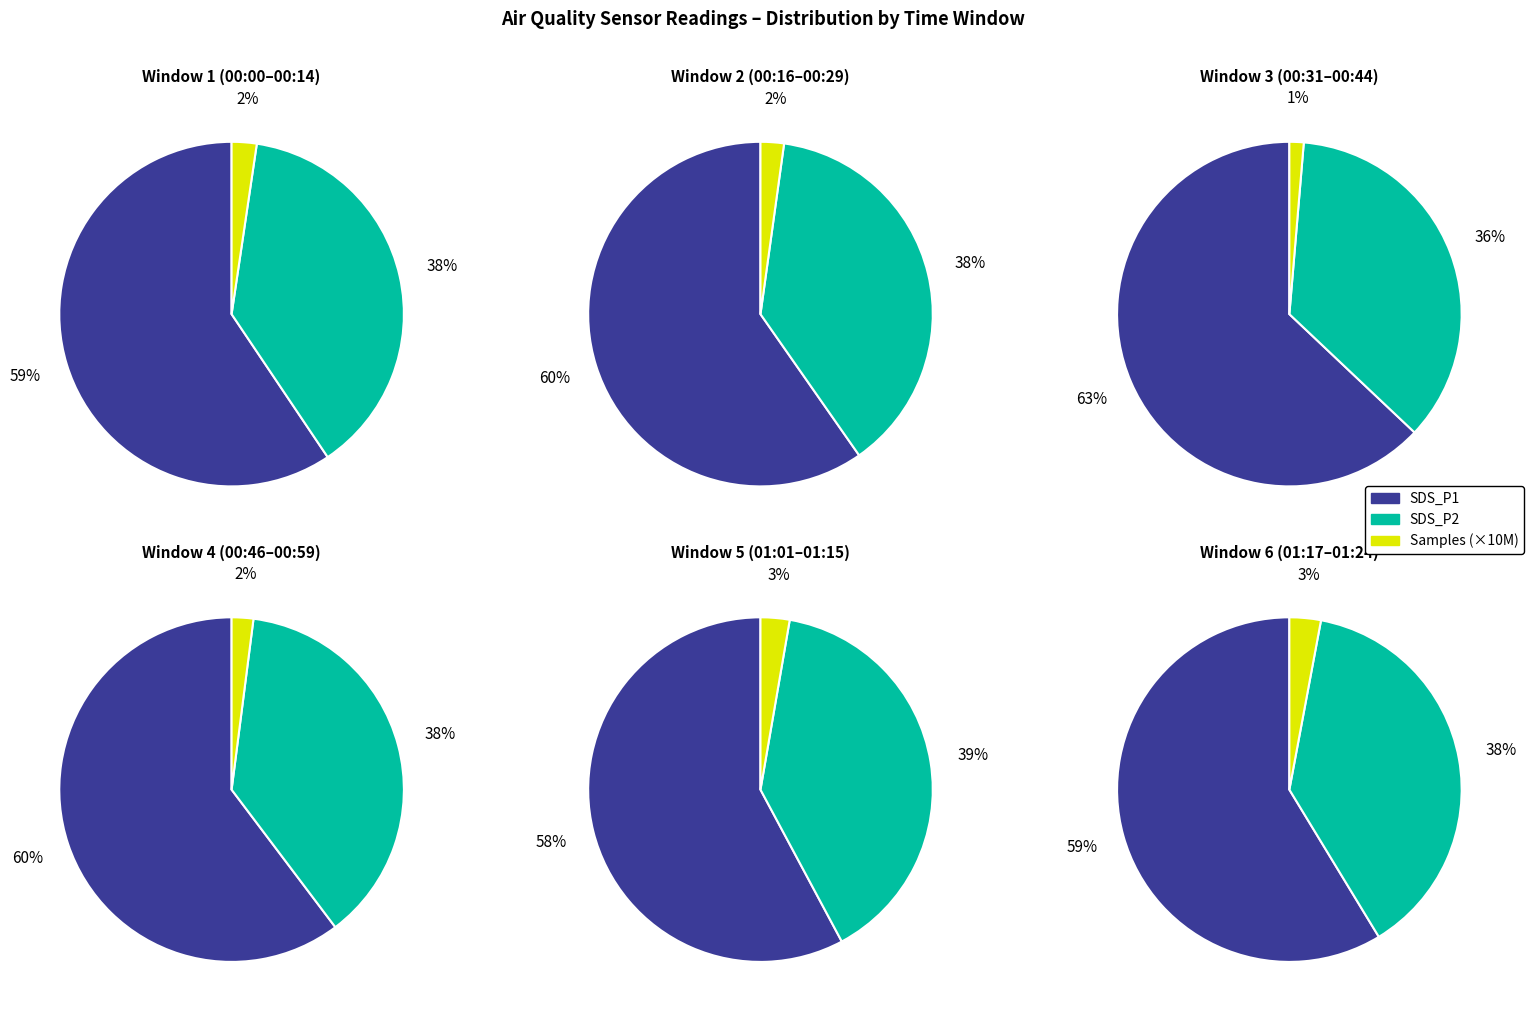

To the nearest percent, what portion does 26 represent?

2%